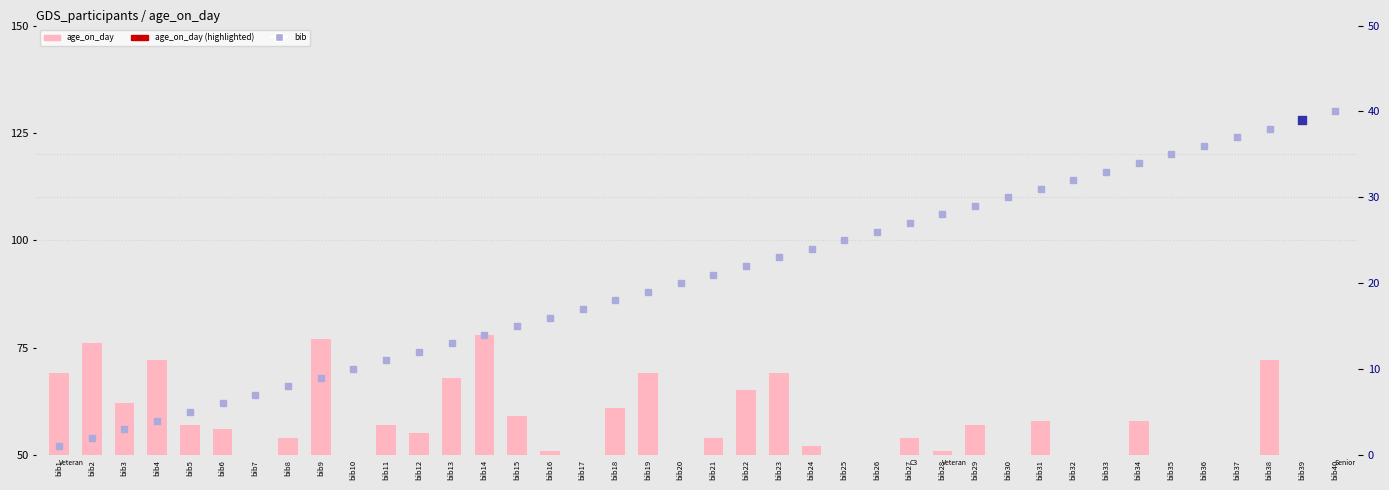

Is the value of bib at bib13 greater than the value of age_on_day at bib36?

No